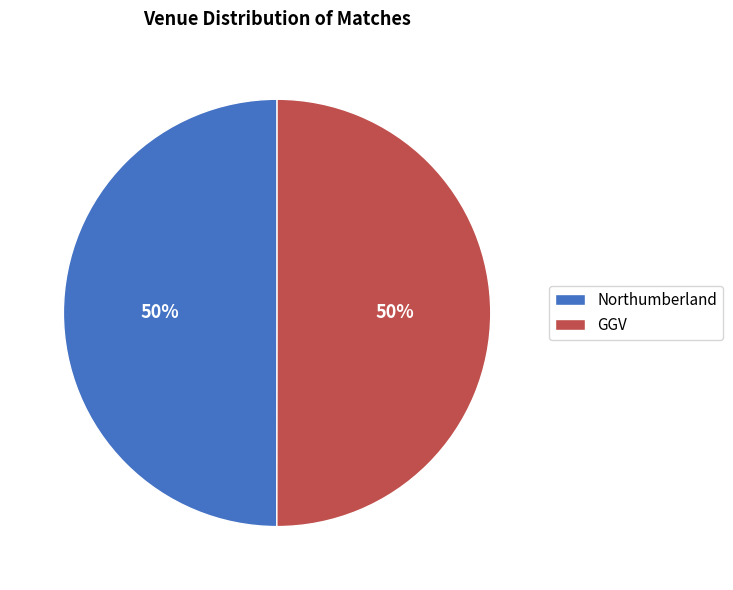

What percentage is the Northumberland slice, to the nearest percent?

50%